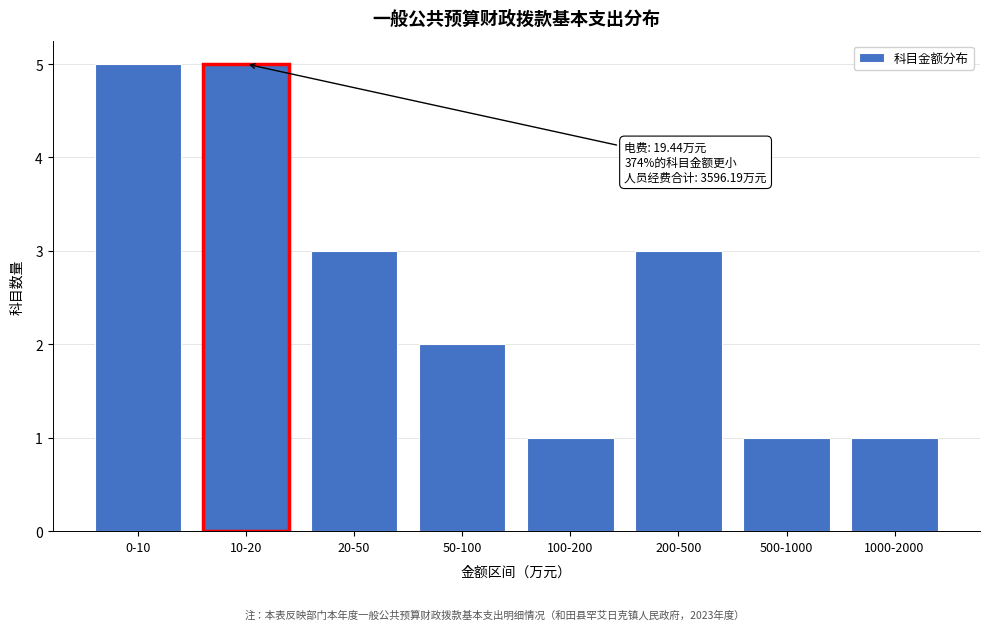

Reading left to right, transcribe all the data shown in this chart.

0-10=5	10-20=5	20-50=3	50-100=2	100-200=1	200-500=3	500-1000=1	1000-2000=1